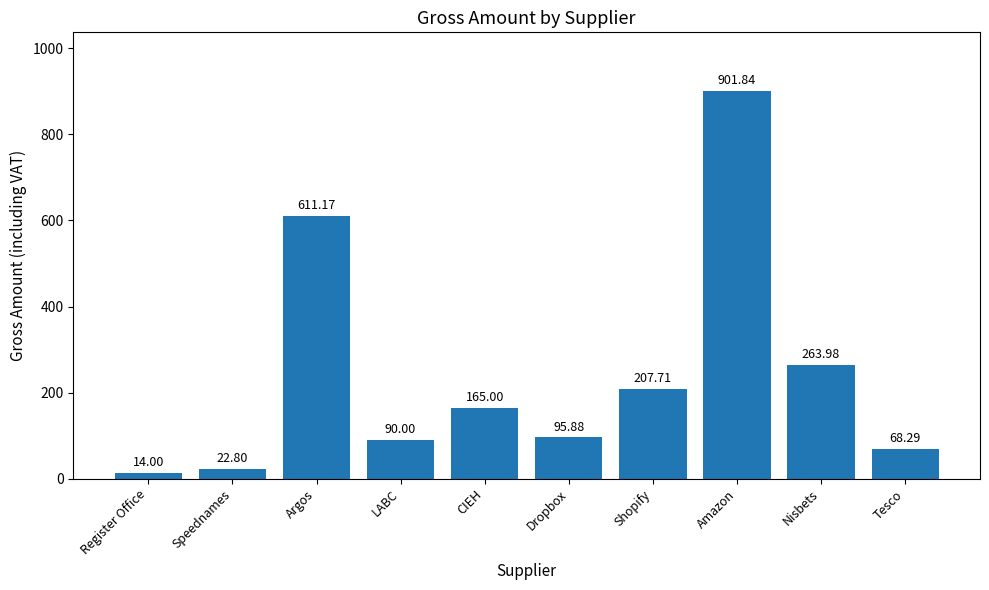

Reading left to right, list all the values displayed in this chart.

Register Office=14.0	Speednames=22.8	Argos=611.2	LABC=90.0	CIEH=165.0	Dropbox=95.9	Shopify=207.7	Amazon=901.8	Nisbets=264.0	Tesco=68.3